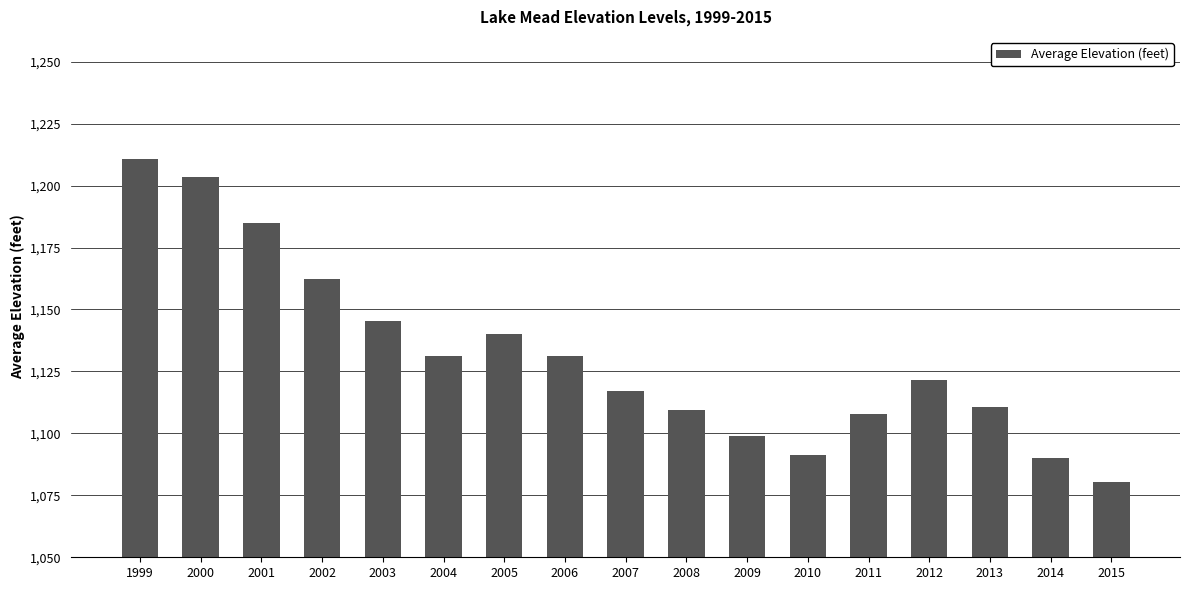

Count the number of categories in the chart.

17